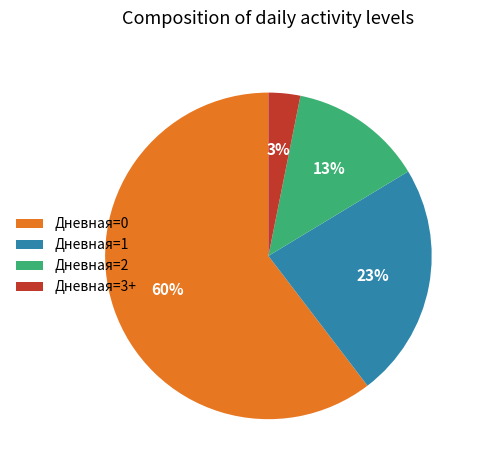

Does any single category account for the majority?

Yes